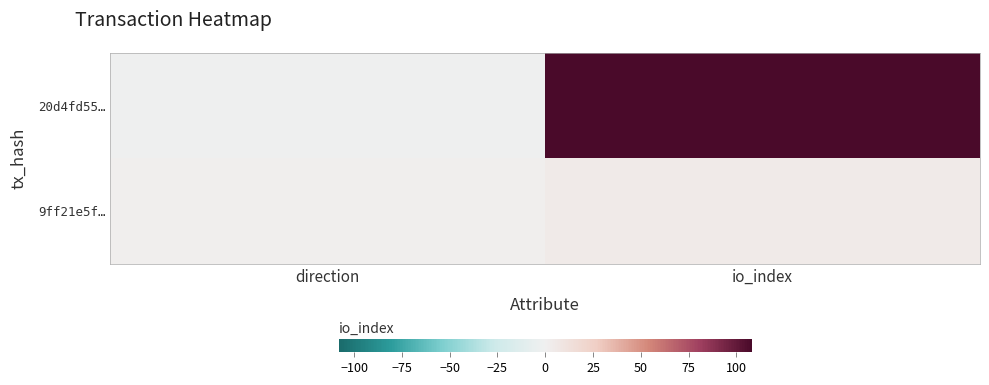

Which series has the largest total across all categories?

20d4fd55…